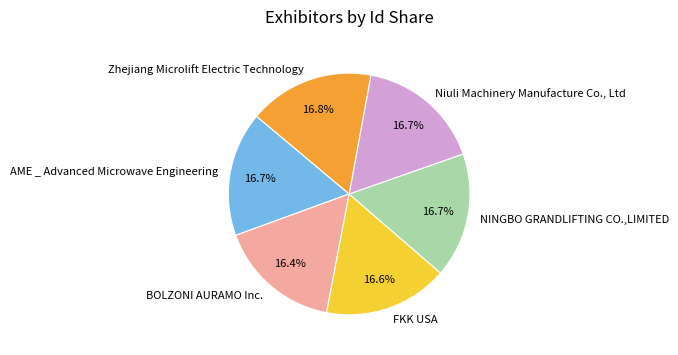

Does any single category account for the majority?

No